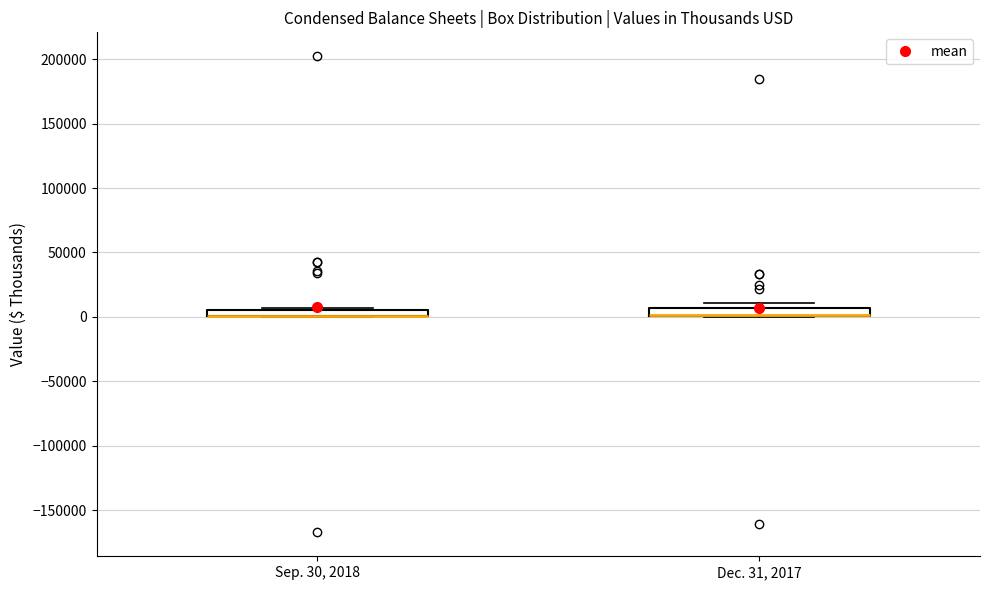

Where is the lower edge of the box for Dec. 31, 2017 on the y-axis? The values are not printed on the chart, so give them approximately, as read against the axis.

0